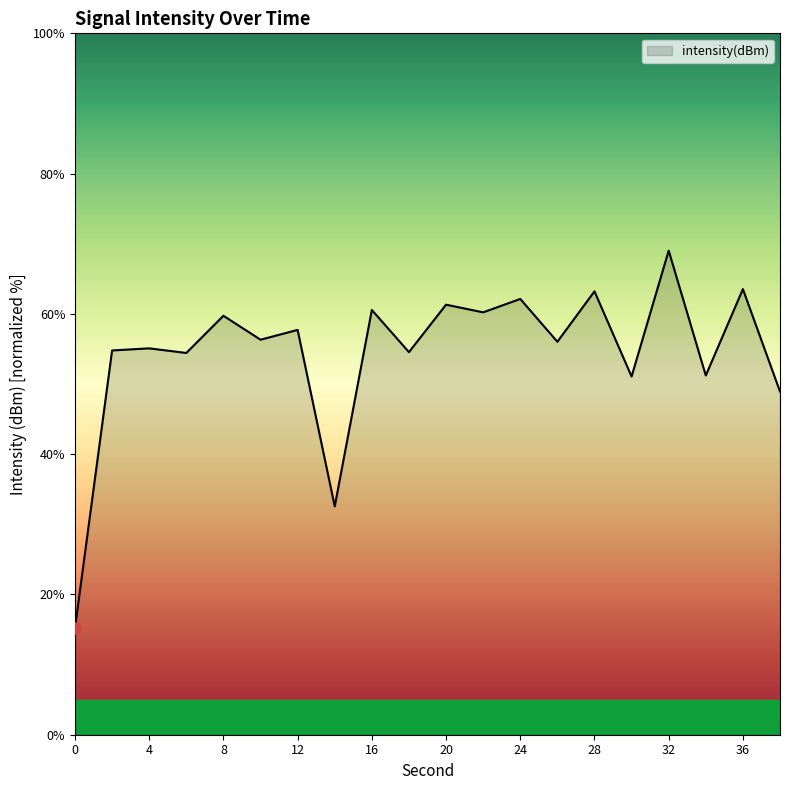

What is the maximum value shown in the chart?

69.0